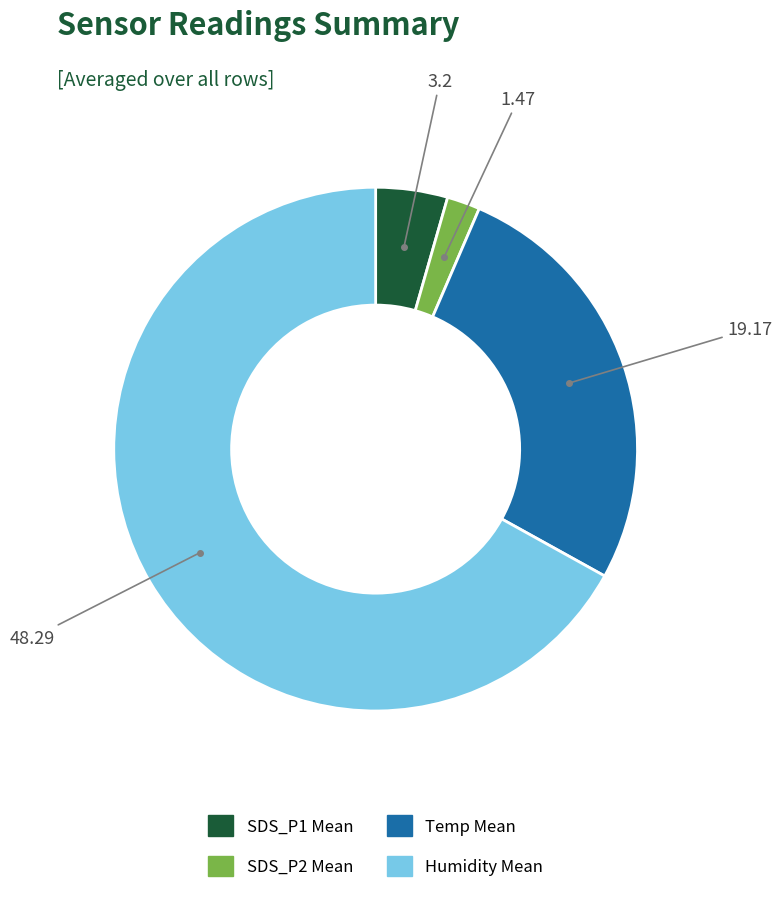

Is there a majority slice in this chart?

Yes